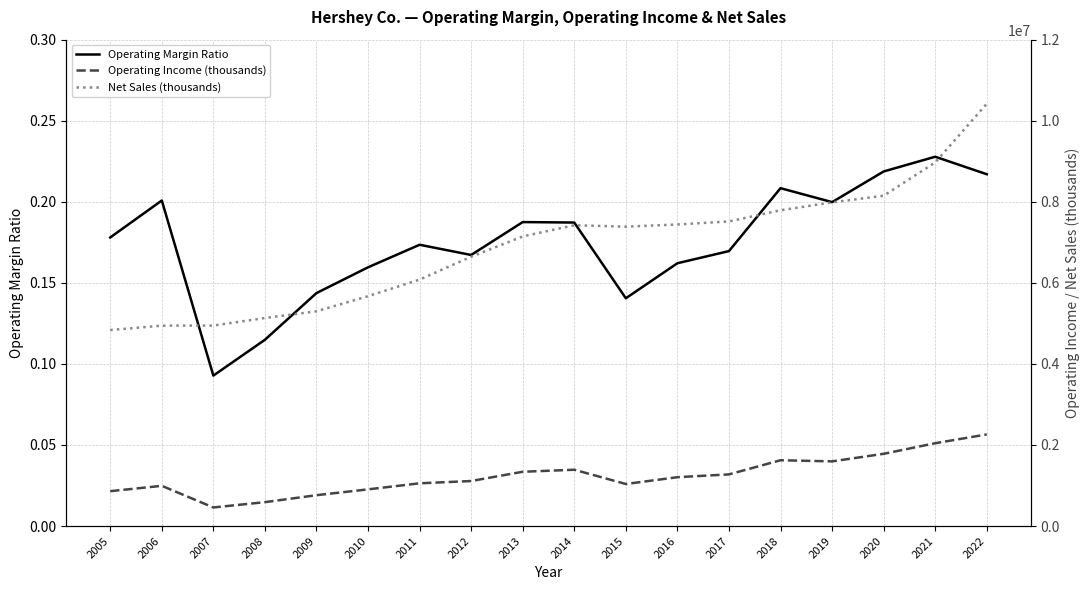

What is the difference between the maximum and minimum values in the Net Sales (thousands) series?

5583320.0